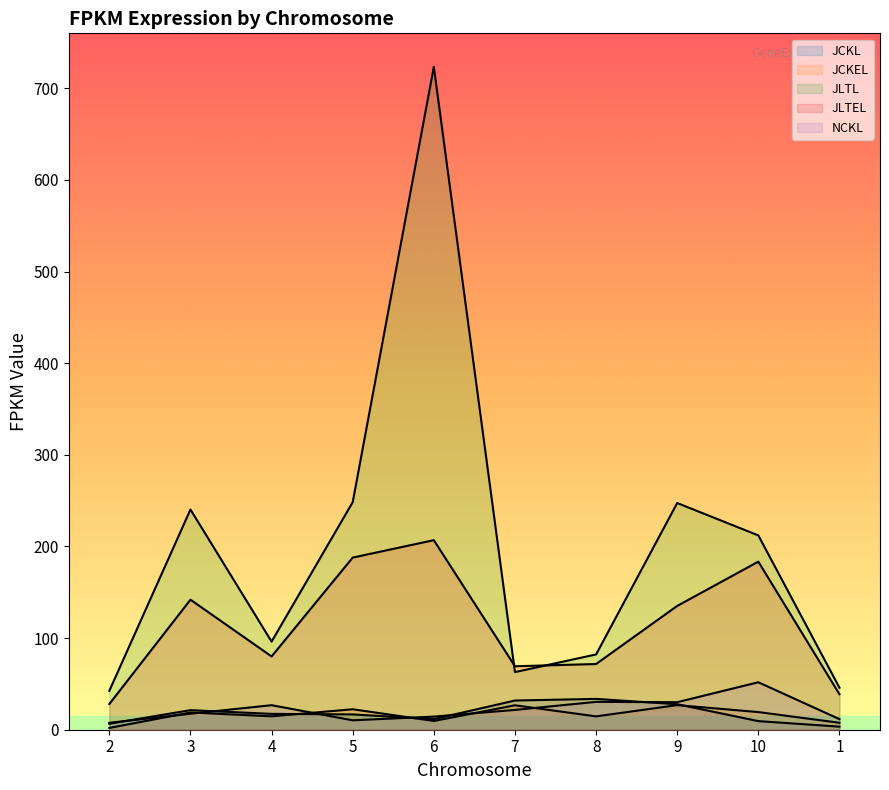

True or false: JLTEL and JCKL intersect in this chart.

False